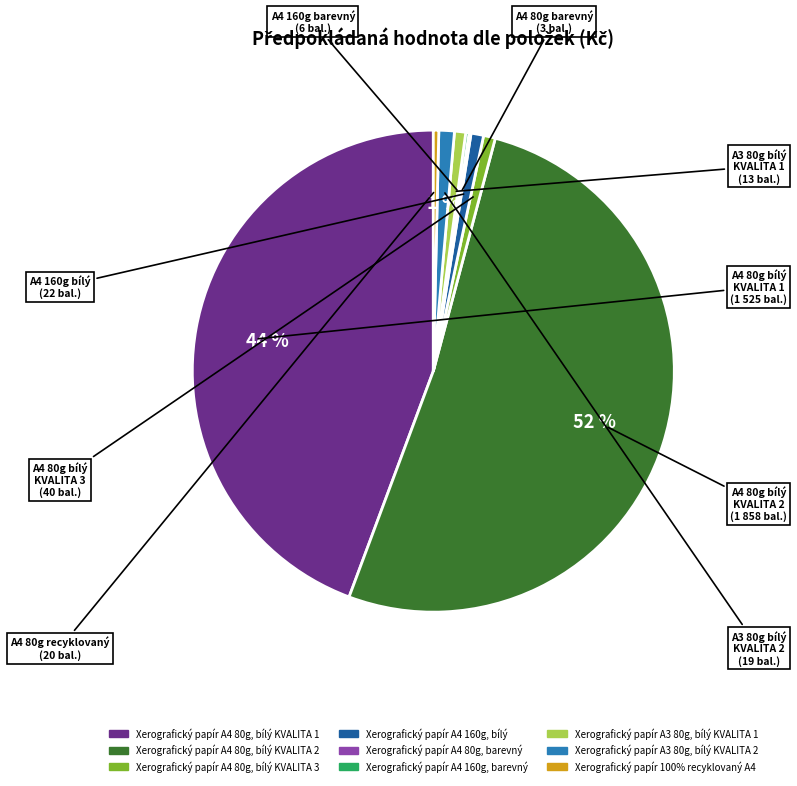

To the nearest percent, what is the average slice percentage?

11%